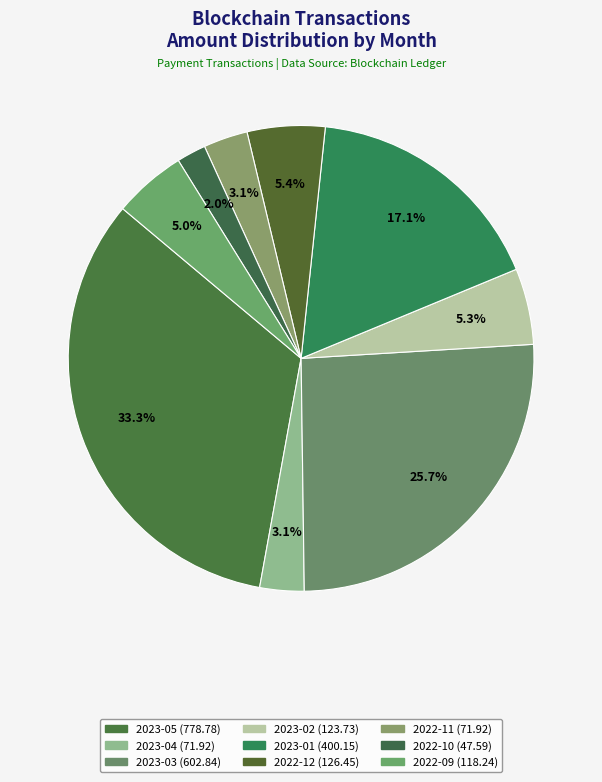

How many slices are in this pie chart?

9